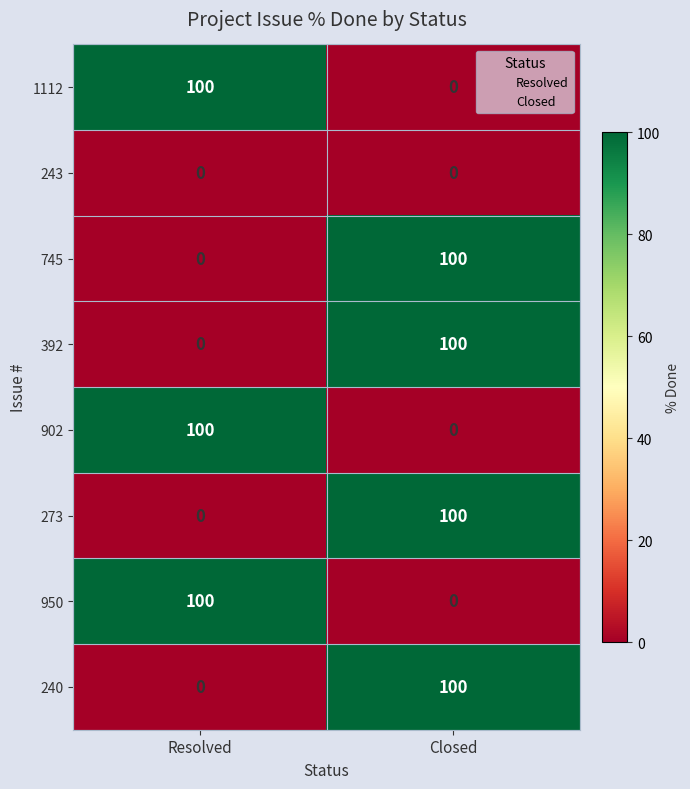

Which category has the lowest value in the 745 series?

Resolved